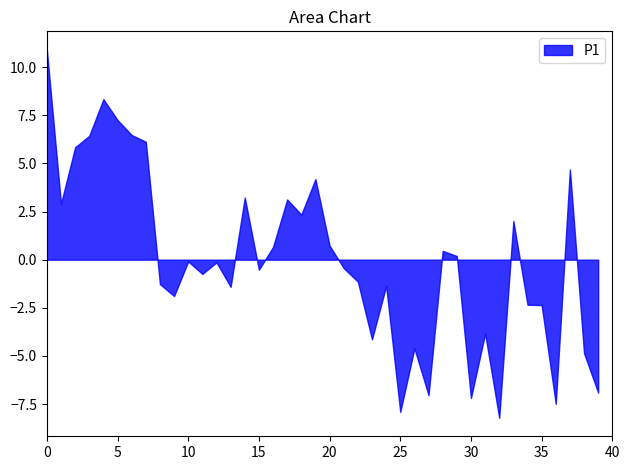

True or false: P2 has a value of 15.3 at 00:16.

False